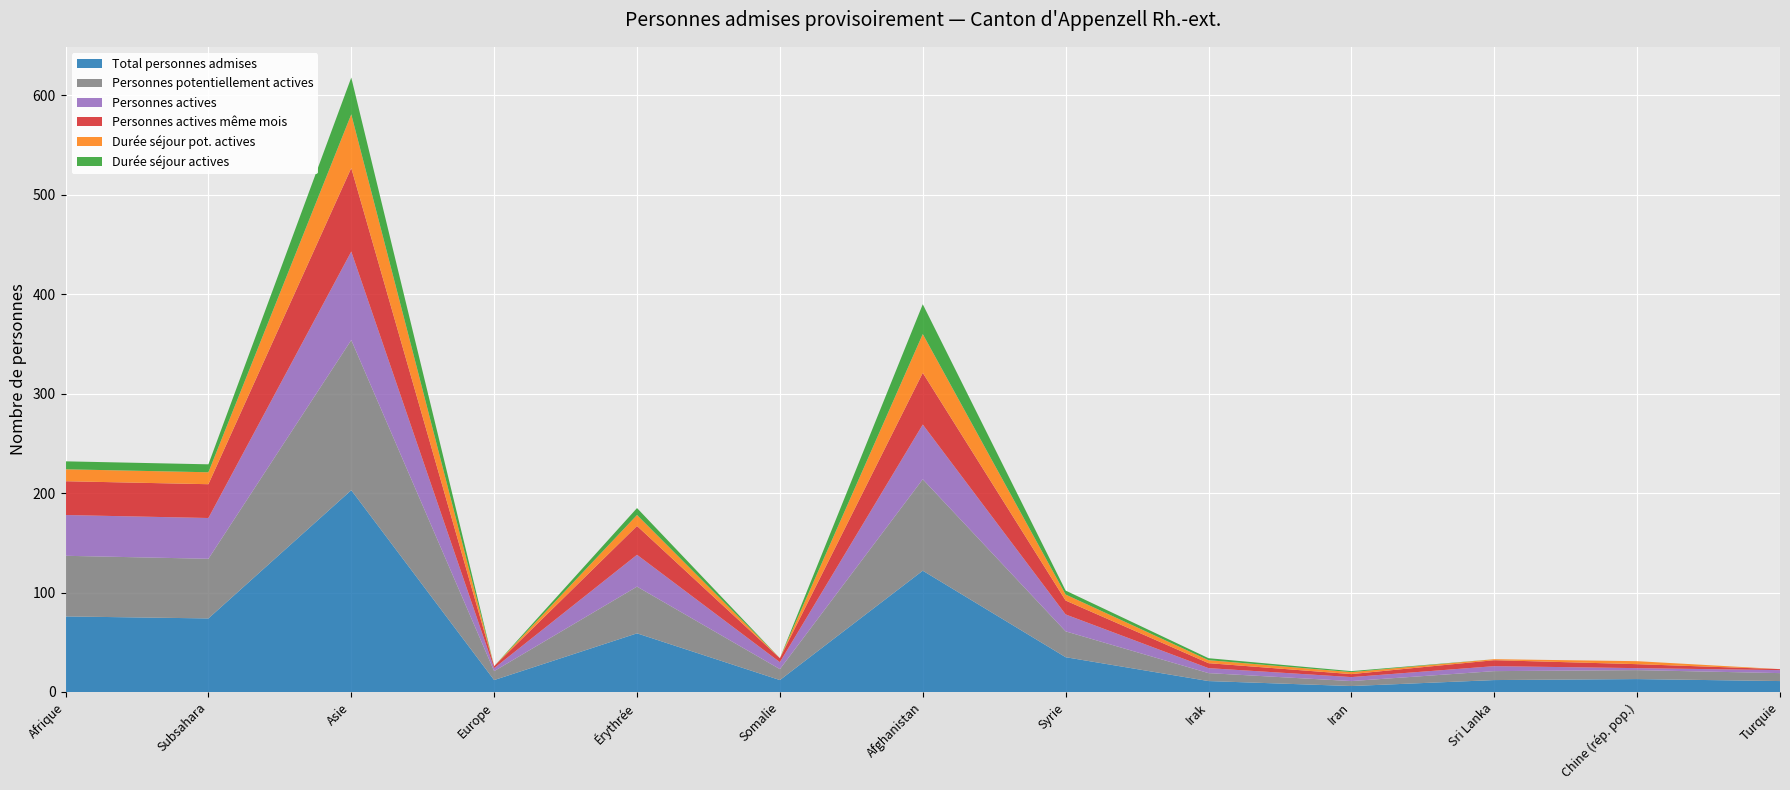

Reading left to right, list all the values displayed in this chart.

Total personnes admises: 76	74	203	12	59	12	122	35	11	6	12	13	11
Personnes potentiellement actives: 61	60	151	9	47	11	92	26	8	5	9	9	8
Personnes actives: 41	41	89	3	32	7	55	17	5	4	5	2	3
Personnes actives même mois: 34	34	84	2	29	4	52	14	5	3	6	4	1
Durée séjour pot. actives: 12	12	54	0	11	0	39	6	3	2	1	3	0
Durée séjour actives: 8	8	37	0	7	0	30	4	2	1	0	0	0